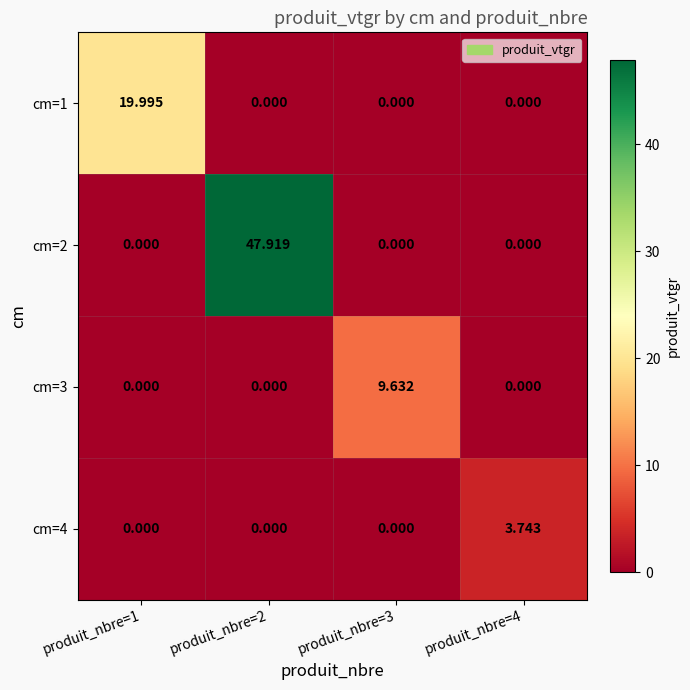

Is the value of cm=1 at produit_nbre=3 greater than the value of cm=3 at produit_nbre=3?

No